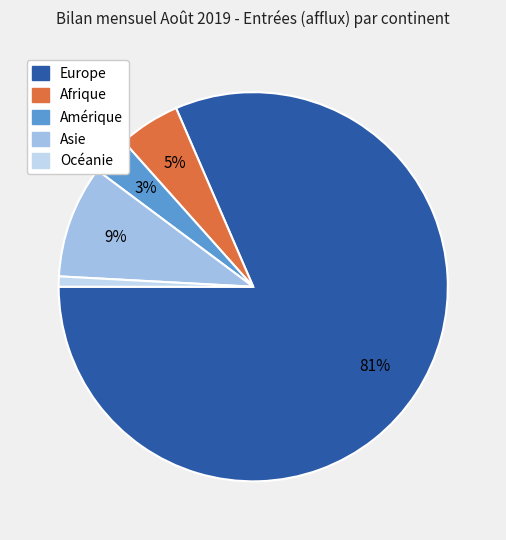

Does Amérique account for over 50% of the chart?

No